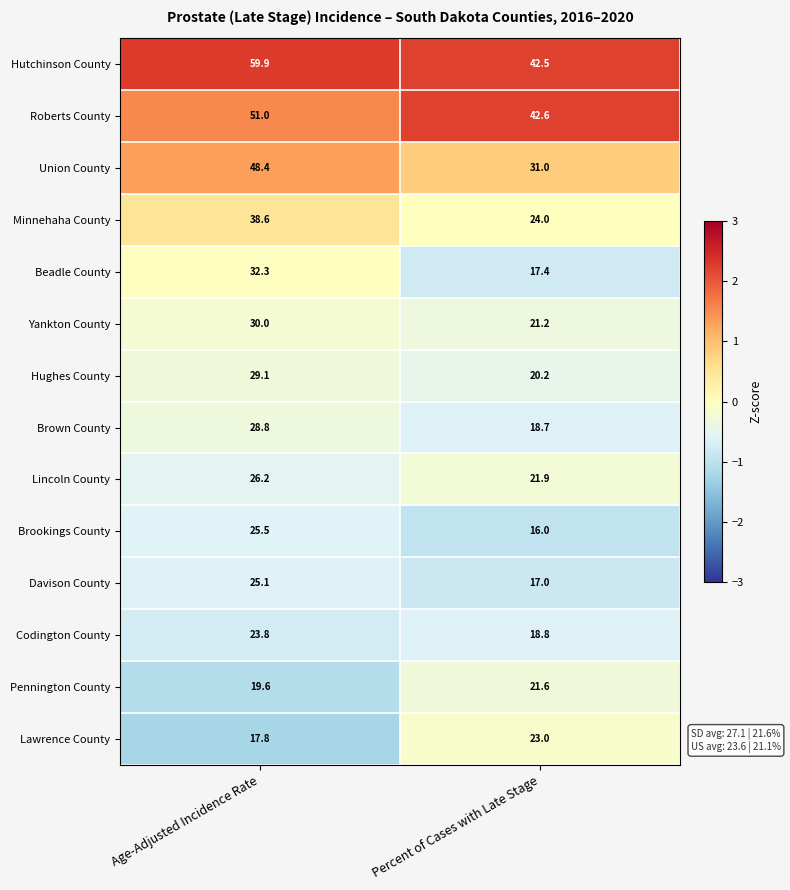

Reading left to right, list all the values displayed in this chart.

Hutchinson County: 59.9	42.5
Roberts County: 51.0	42.6
Union County: 48.4	31.0
Minnehaha County: 38.6	24.0
Beadle County: 32.3	17.4
Yankton County: 30.0	21.2
Hughes County: 29.1	20.2
Brown County: 28.8	18.7
Lincoln County: 26.2	21.9
Brookings County: 25.5	16.0
Davison County: 25.1	17.0
Codington County: 23.8	18.8
Pennington County: 19.6	21.6
Lawrence County: 17.8	23.0